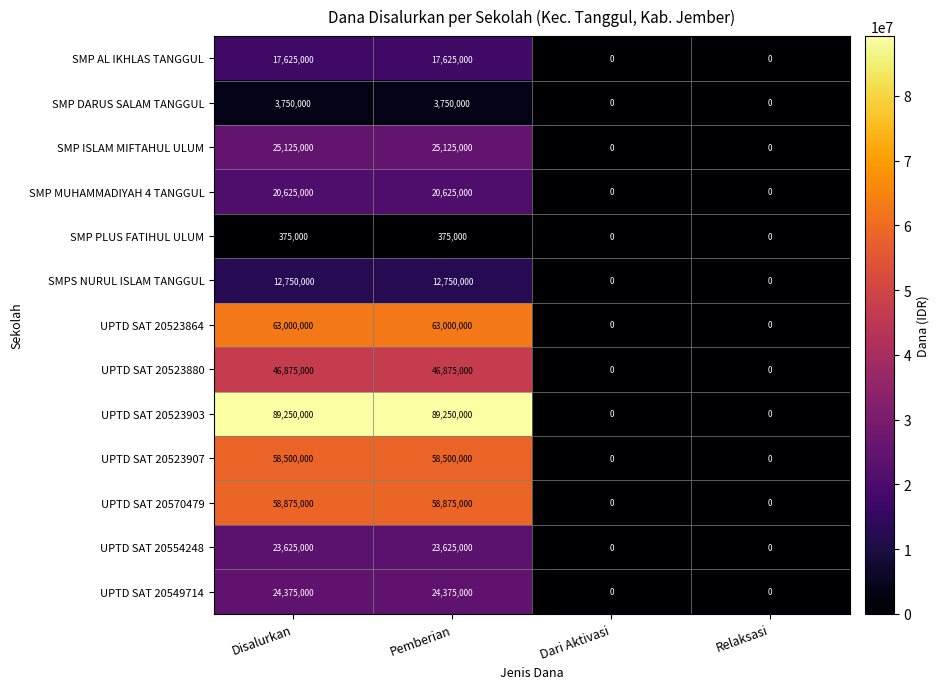

Count the number of data series in this chart.

13